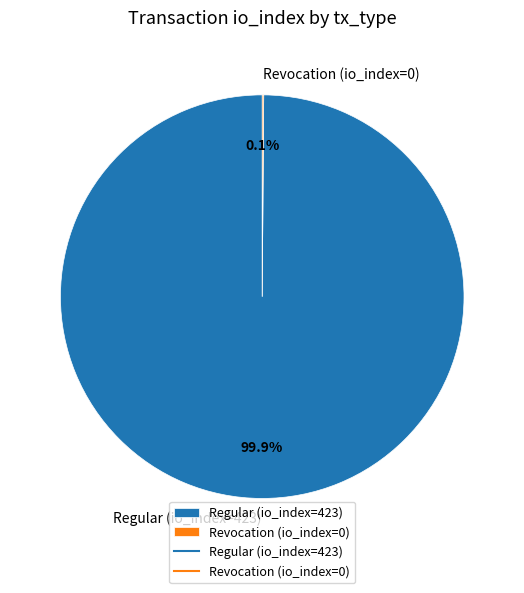

Is Regular (io_index=423) the majority of the pie?

Yes